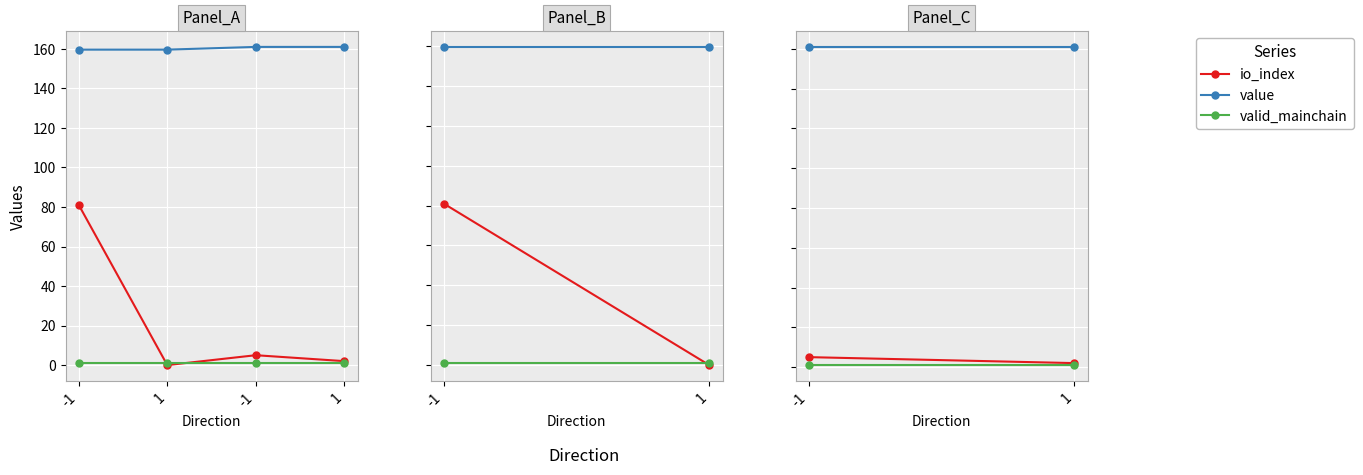

What is the average value of the valid_mainchain series?

1.0